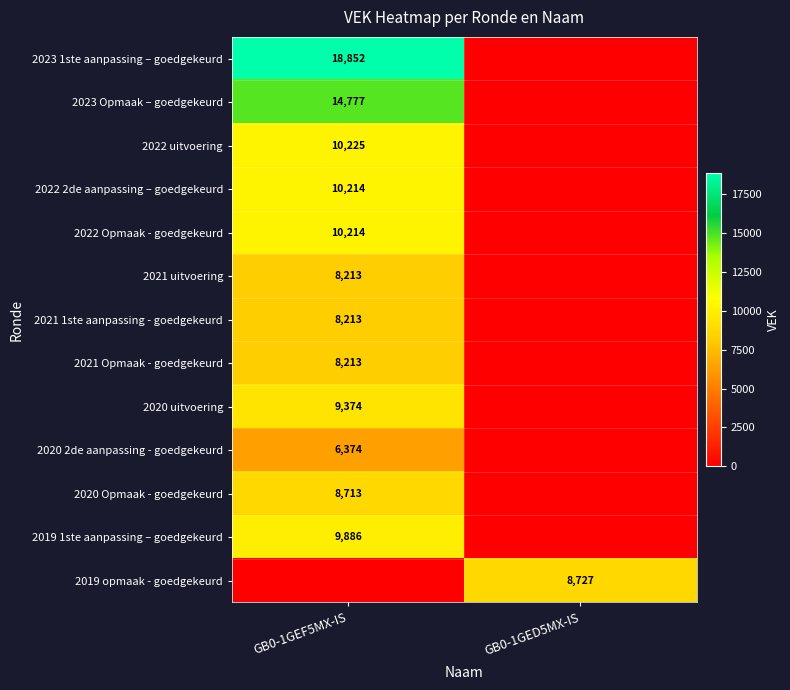

The value of 2021 1ste aanpassing - goedgekeurd at GB0-1GEF5MX-IS is 12580. True or false?

False